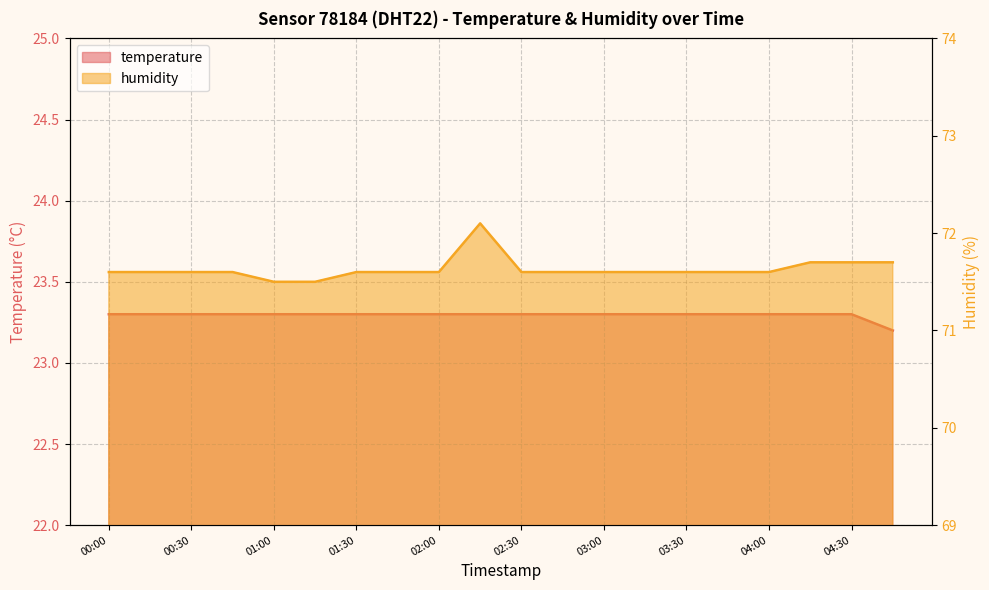

The temperature series shows 12.8 at 00:00. True or false?

False